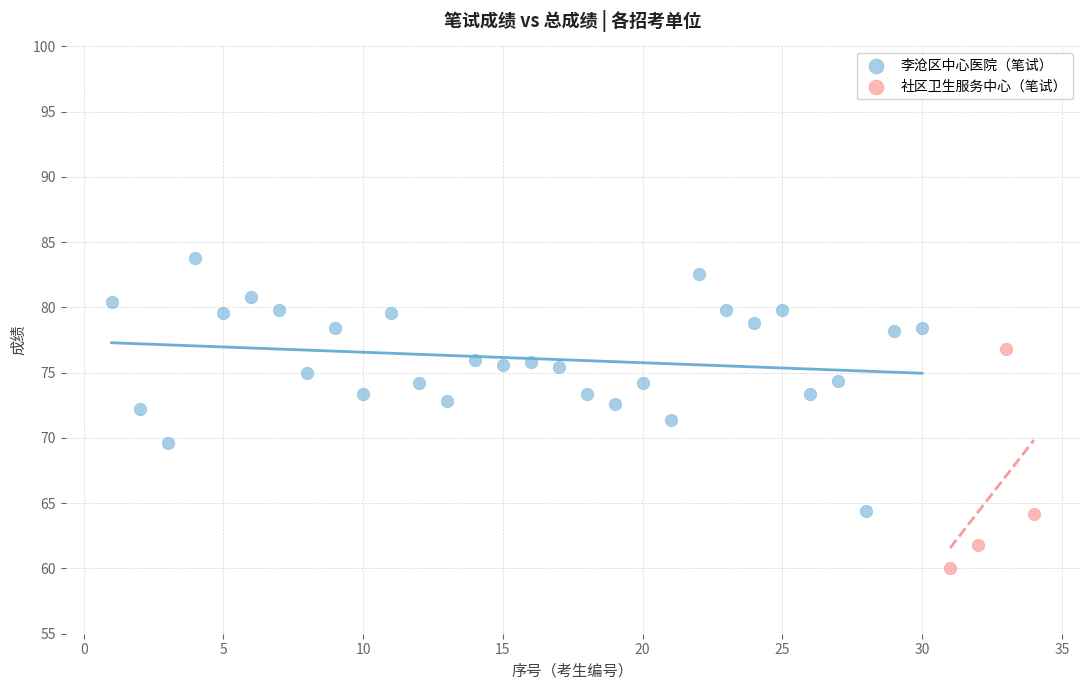

What are all the series names shown in the legend?

李沧区中心医院（笔试）, 社区卫生服务中心（笔试）